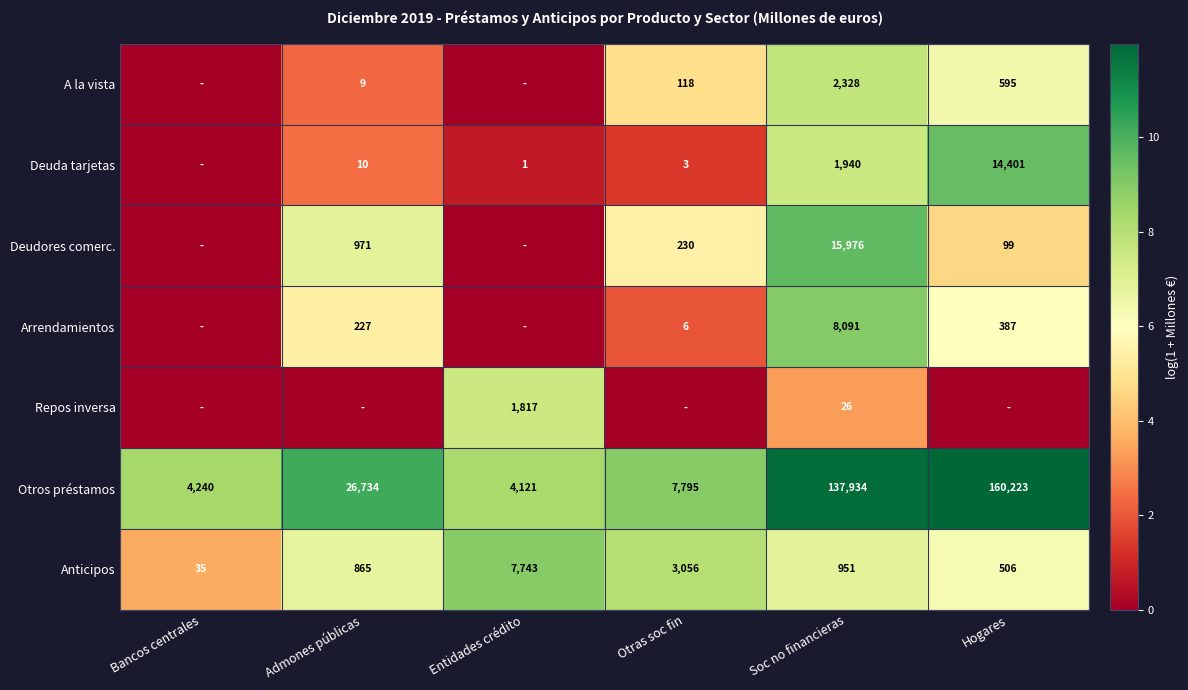

Is it true that Arrendamientos equals 6 at Otras soc fin?

True